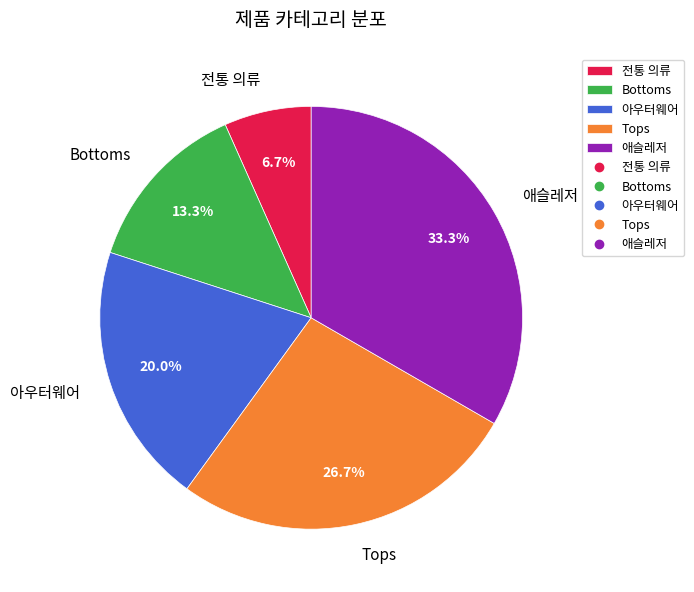

True or false: 전통 의류 accounts for 1% of the total.

False